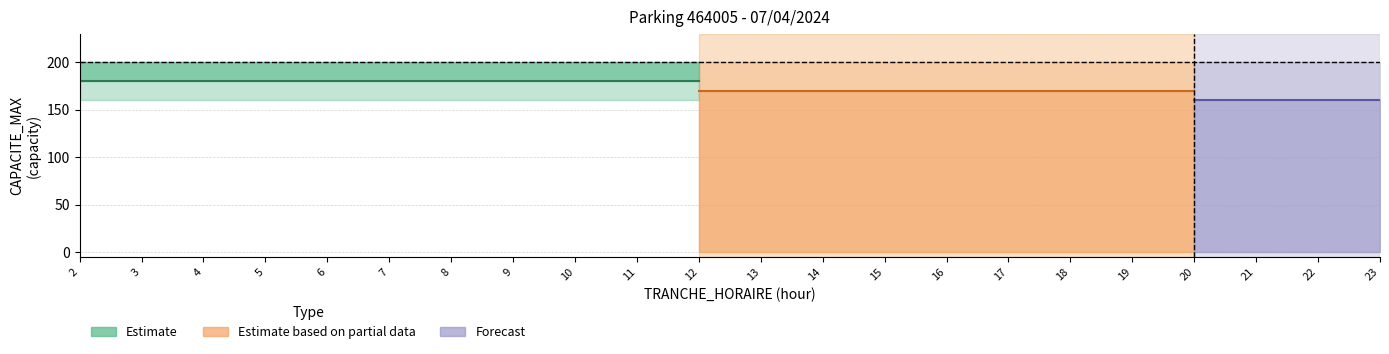

What is the value of the CAPACITE_MAX point at the 17th from the left?

200